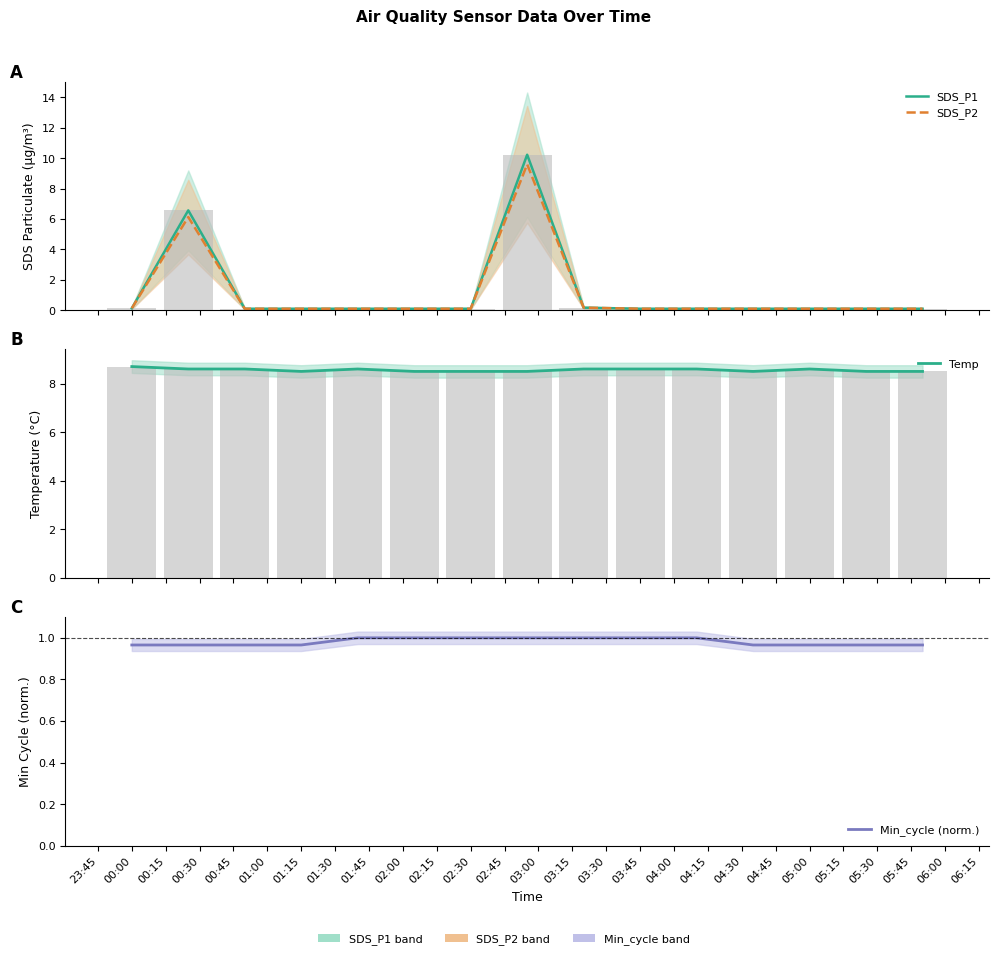

What are all the series names shown in the legend?

SDS_P1, SDS_P2, Temp, Min_cycle (norm.)